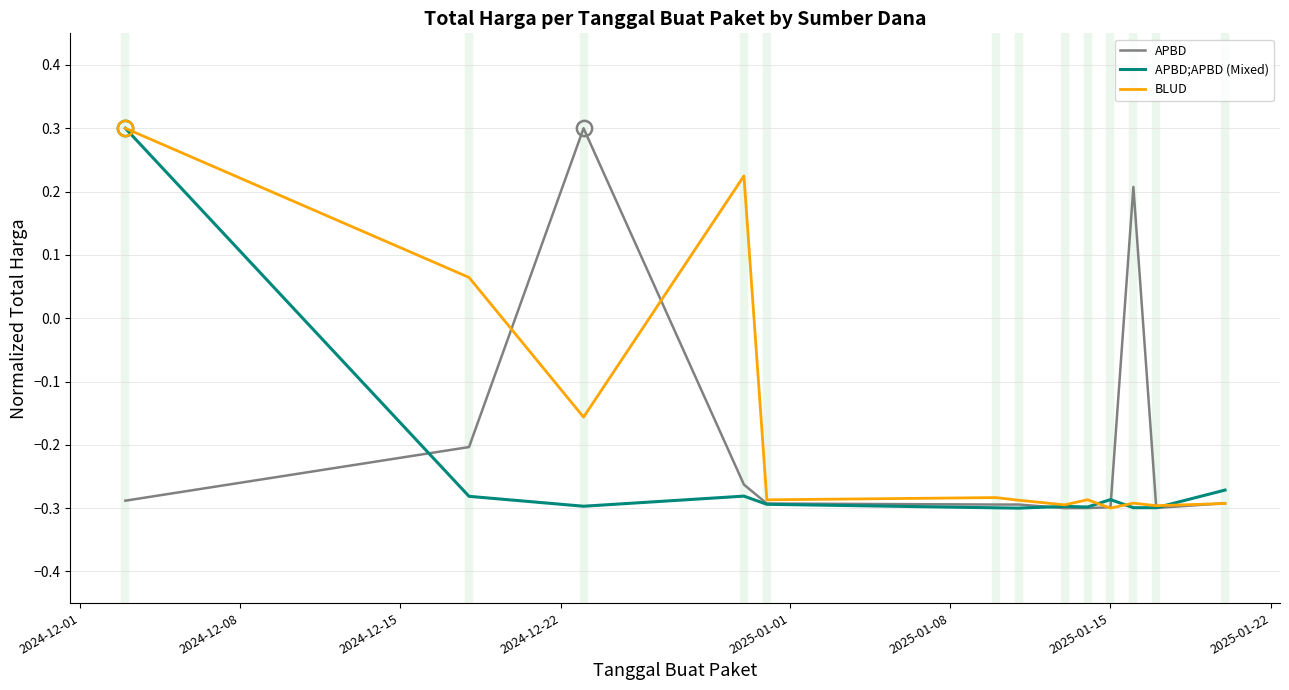

How many values in APBD;APBD (Mixed) are above zero?

1